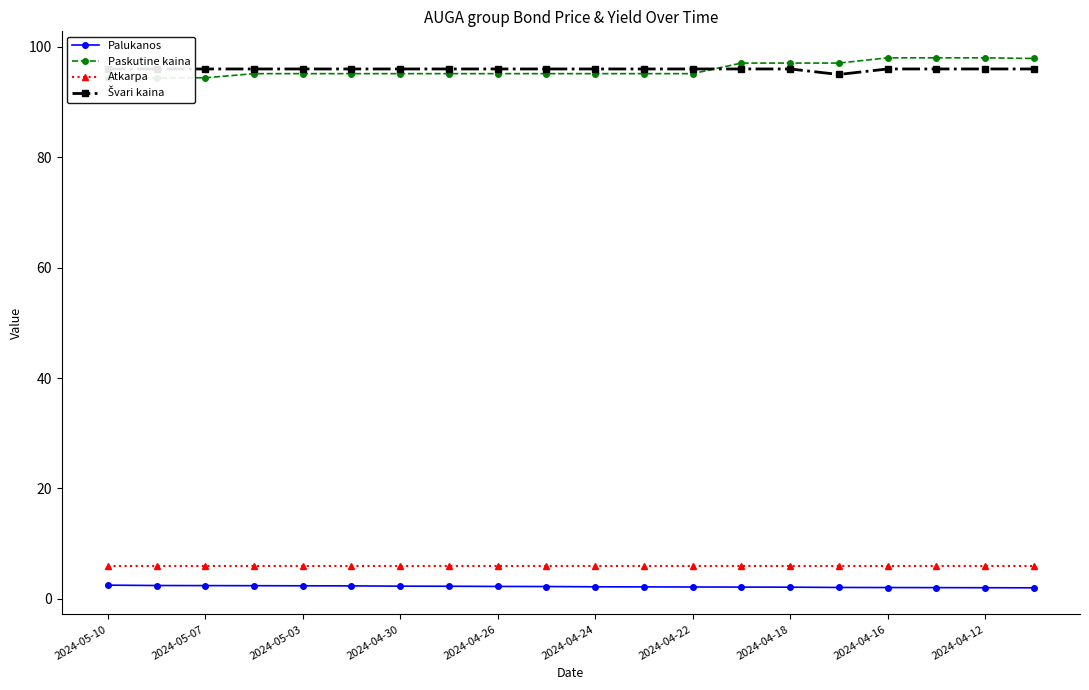

True or false: Palukanos and Atkarpa cross at least once.

False